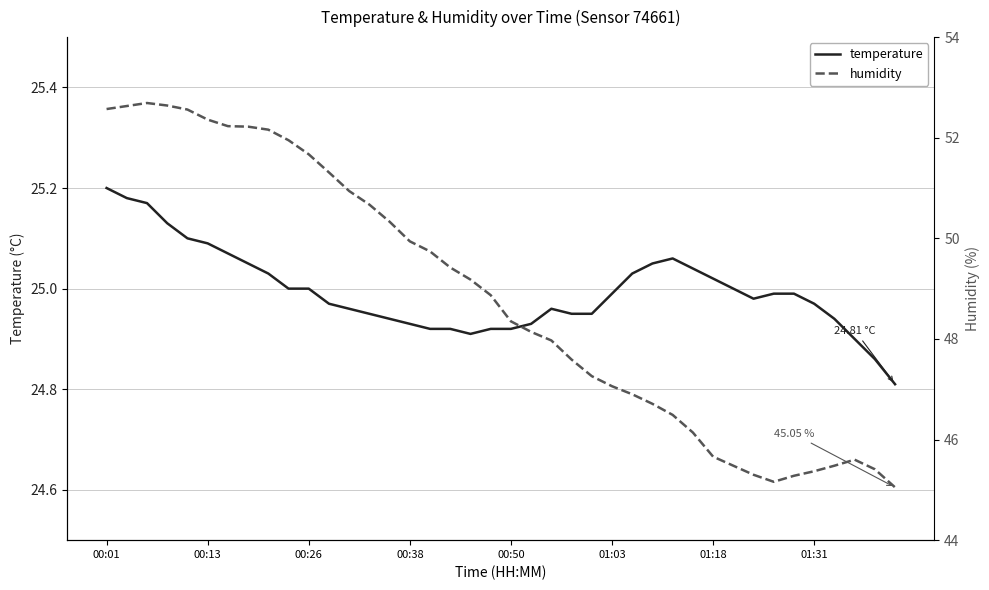

What are all the series names shown in the legend?

temperature, humidity